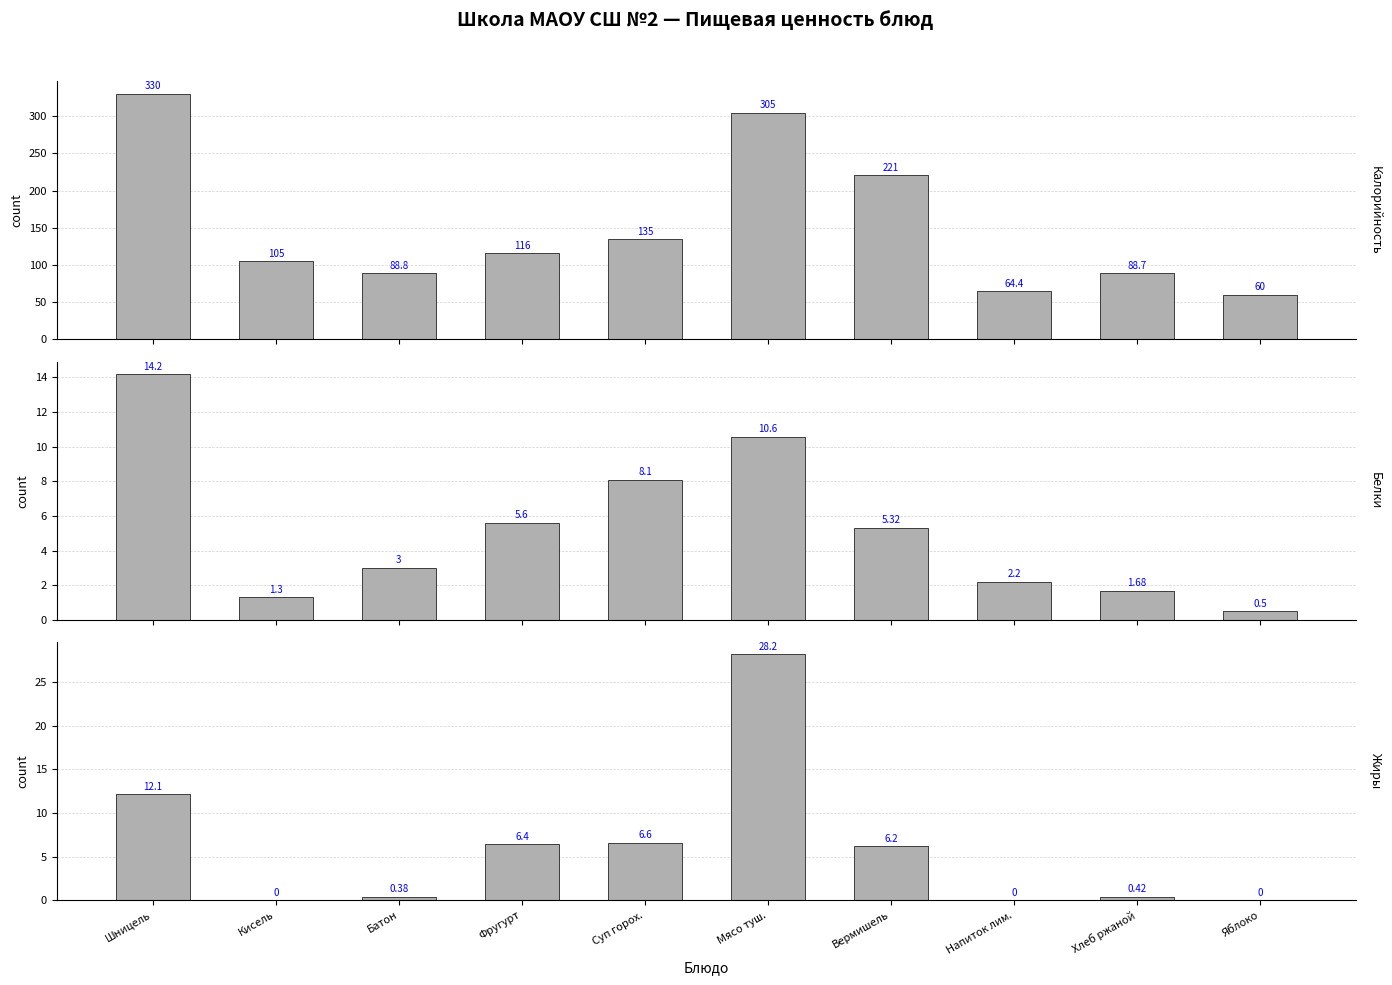

What is the spread (max minus min) of values at Яблоко?

60.0